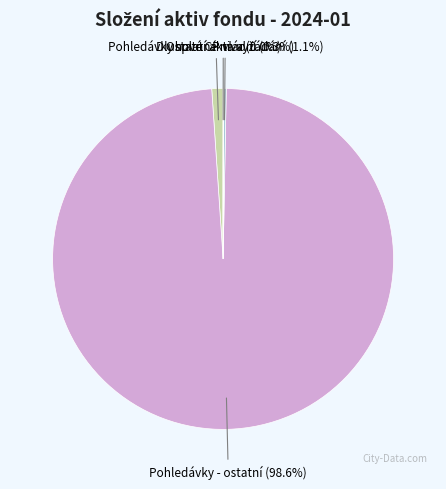

What is the largest slice in the pie chart?

Pohledávky - ostatní